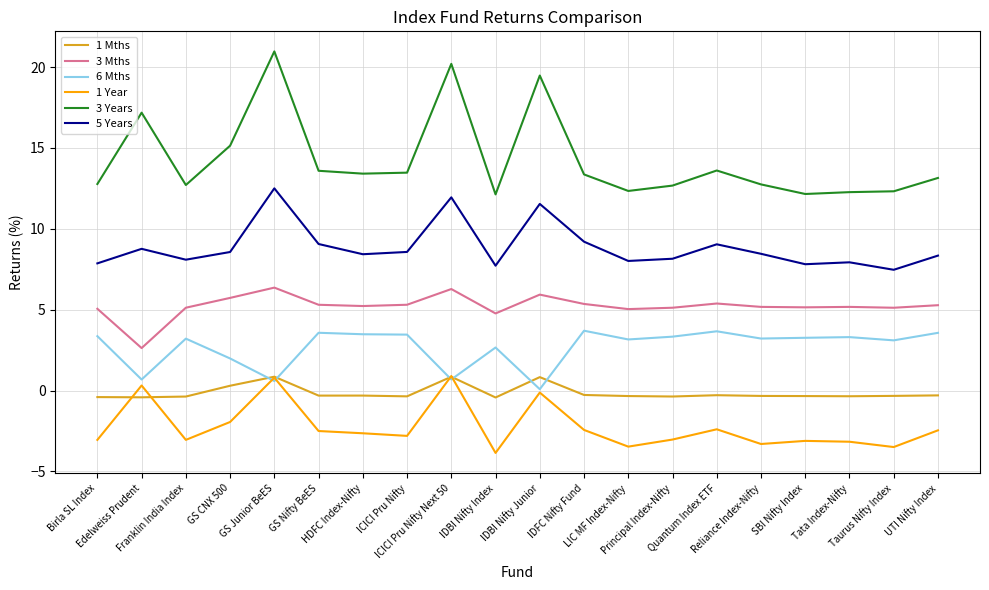

Which series has the largest range (max minus min)?

3 Years